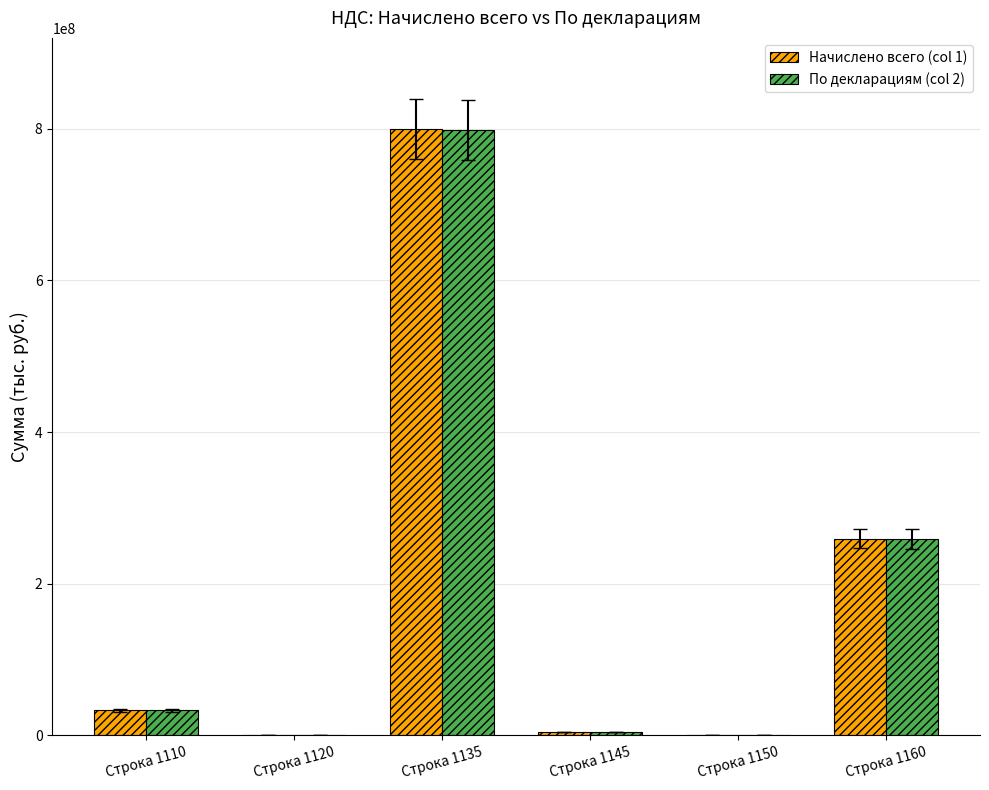

Is it true that Начислено всего (col 1) equals 799770921 at Строка 1135?

True